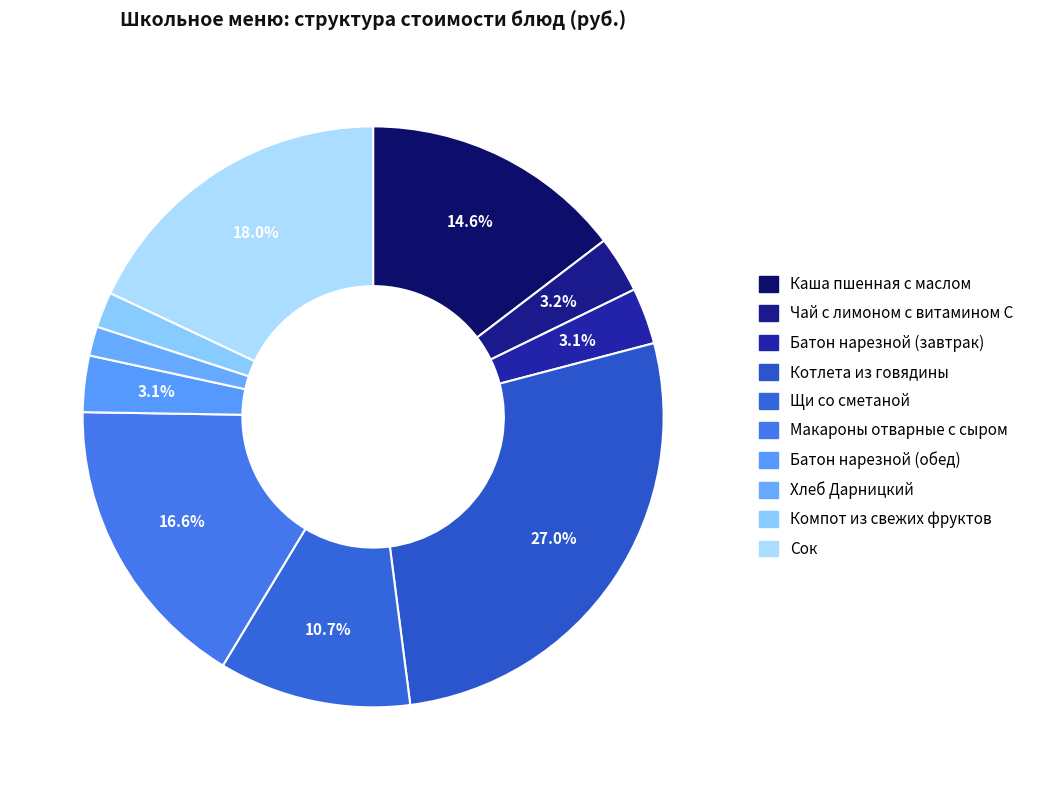

How many segments does this pie chart have?

10